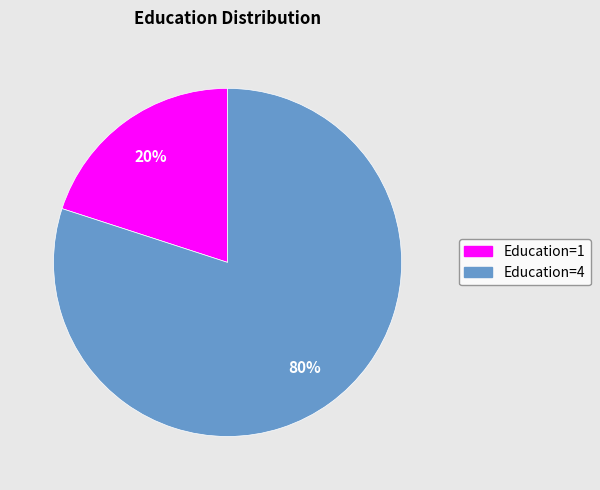

Approximately how many times larger is the value at Education=4 compared to Education=1?

4.0